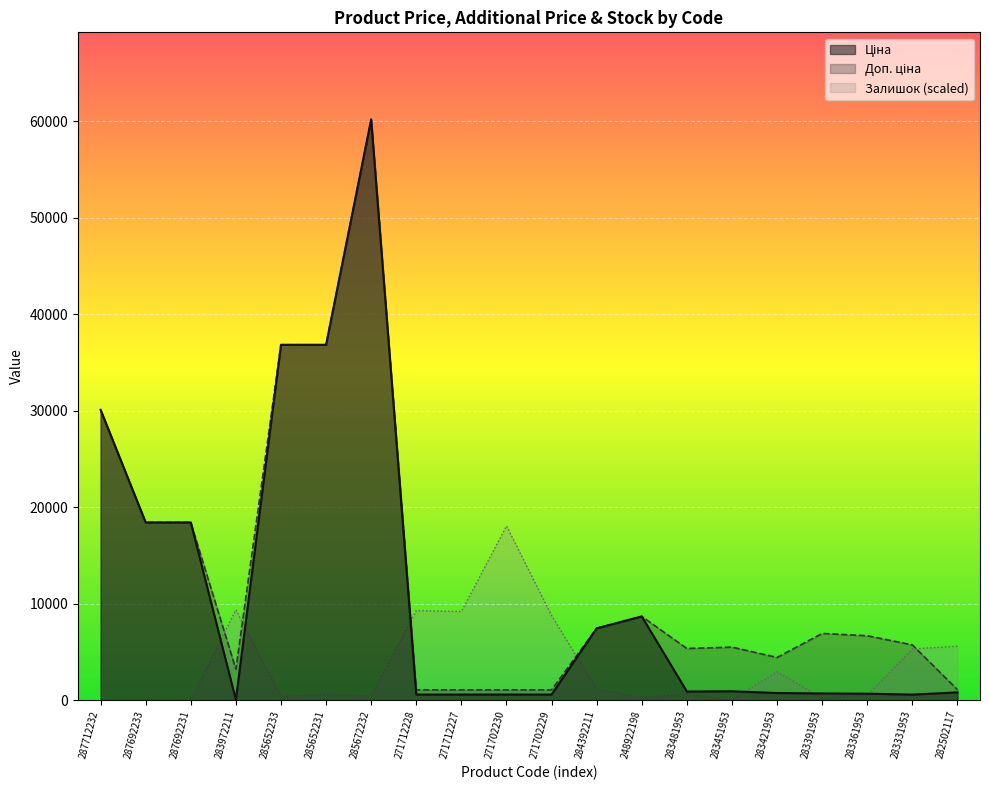

What is the value of the Залишок point at the 19th from the left?

5309.2